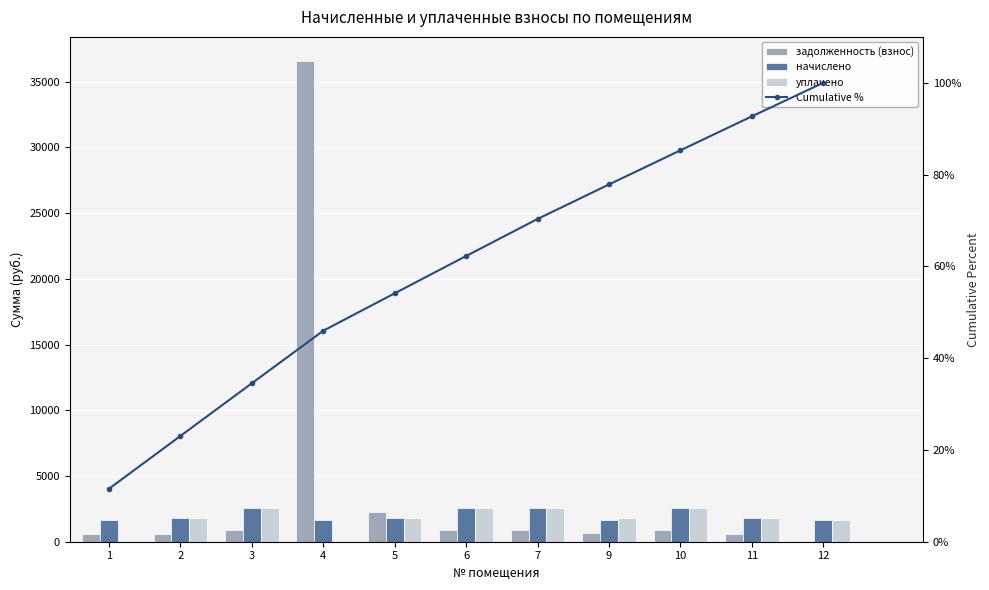

What is the total value across all series at 7?

6075.2